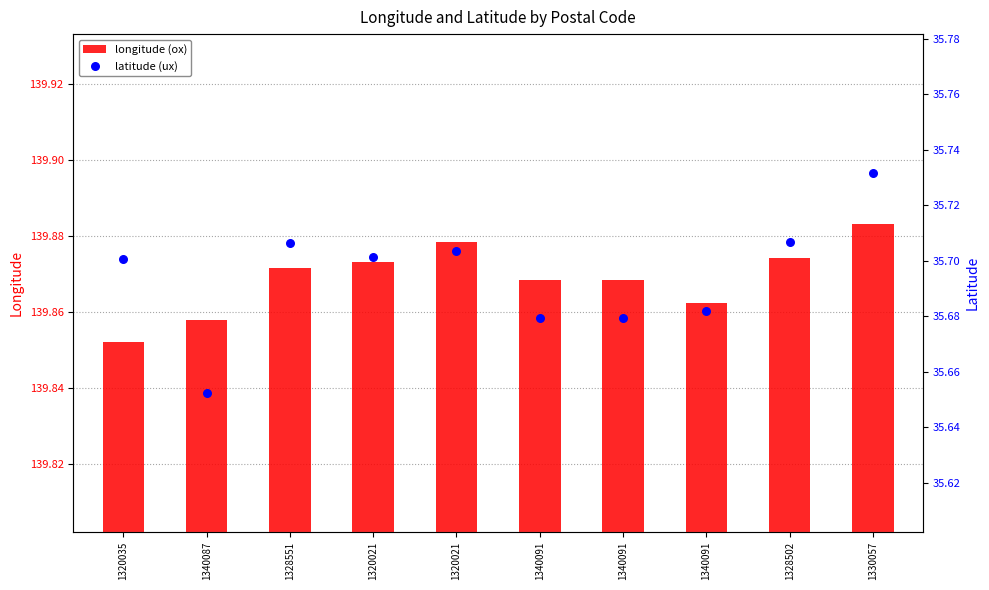

At which category is the sum across all series the highest?

1330057